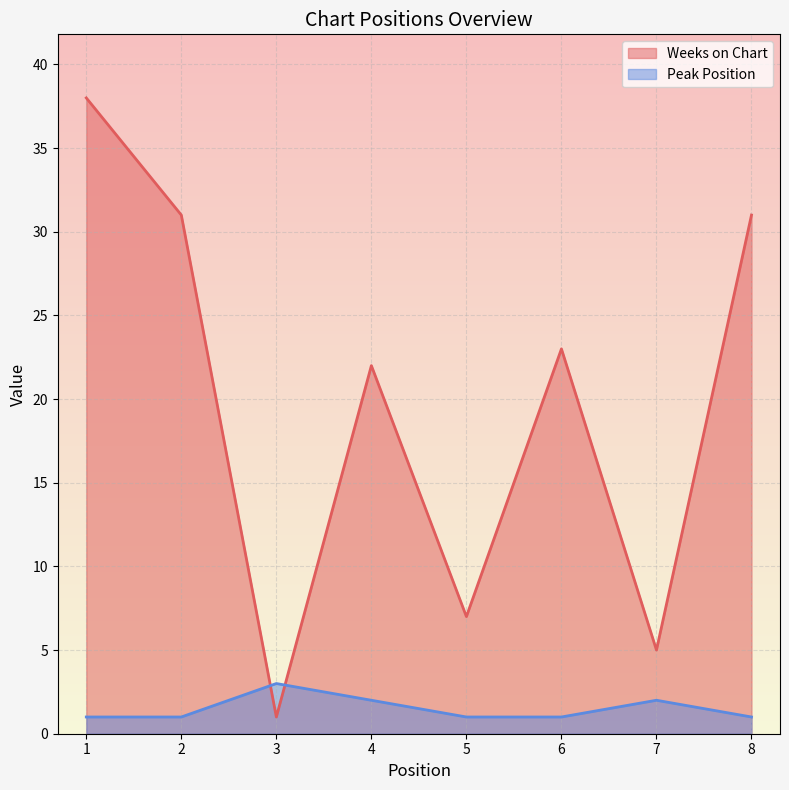

In Weeks on Chart, how many points are lower than both neighbors (excluding endpoints)?

3